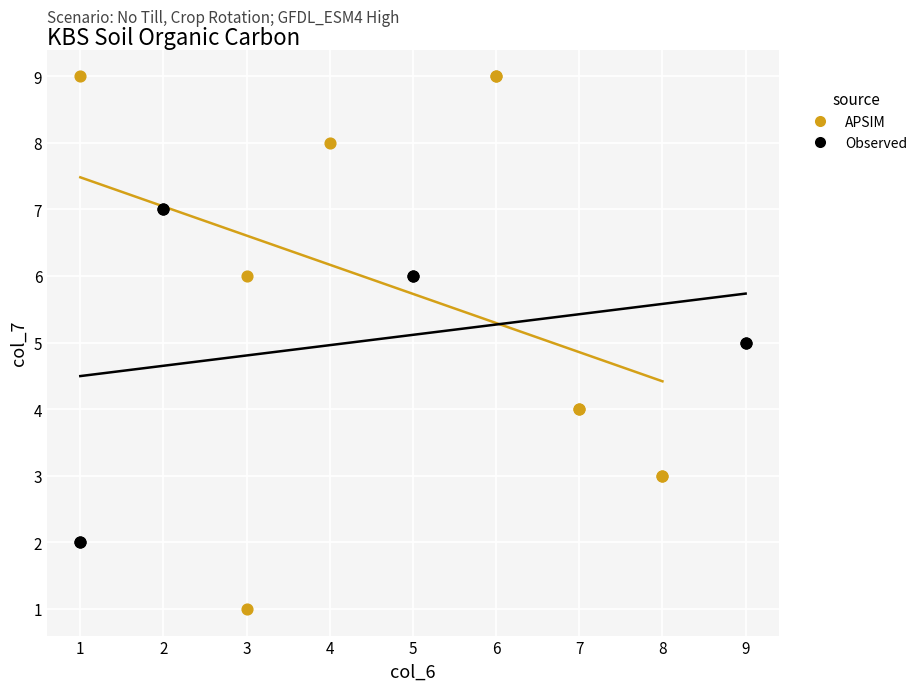

Which series contains the highest Y value?

APSIM